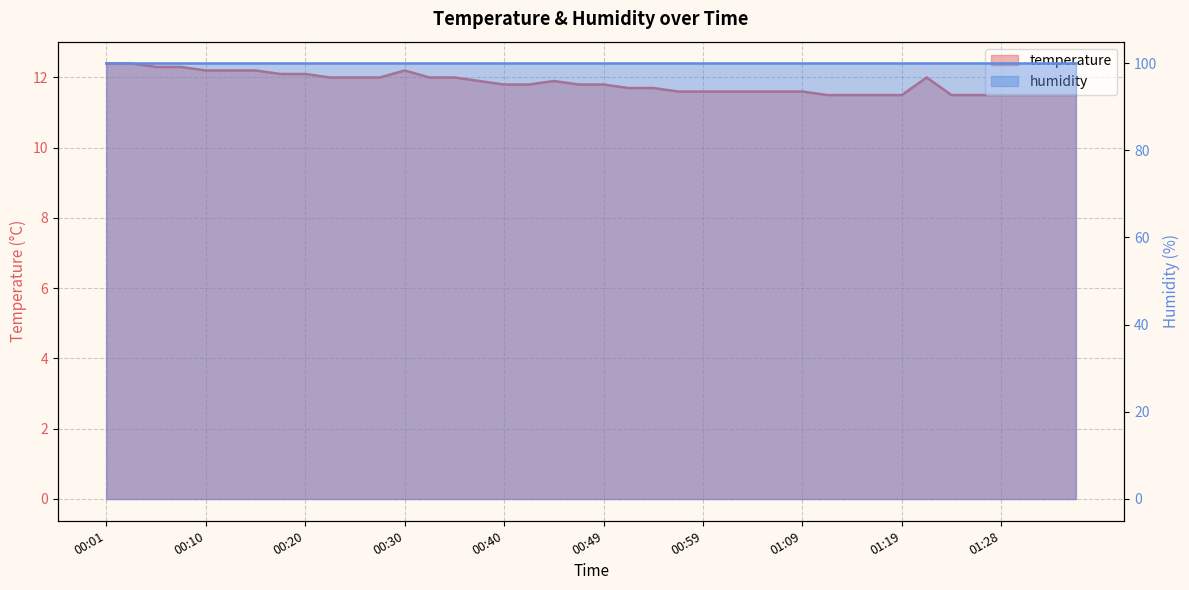

Rank the categories by value from highest to lowest.

00:01, 00:03, 00:06, 00:08, 00:10, 00:13, 00:15, 00:30, 00:18, 00:20, 00:23, 00:25, 00:27, 00:32, 00:35, 01:21, 00:37, 00:44, 00:40, 00:42, 00:47, 00:49, 00:52, 00:54, 00:57, 00:59, 01:02, 01:04, 01:06, 01:09, 01:11, 01:14, 01:16, 01:19, 01:24, 01:26, 01:28, 01:31, 01:33, 01:36